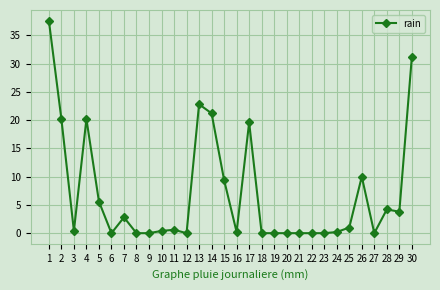

What is the maximum value shown in the chart?

37.6